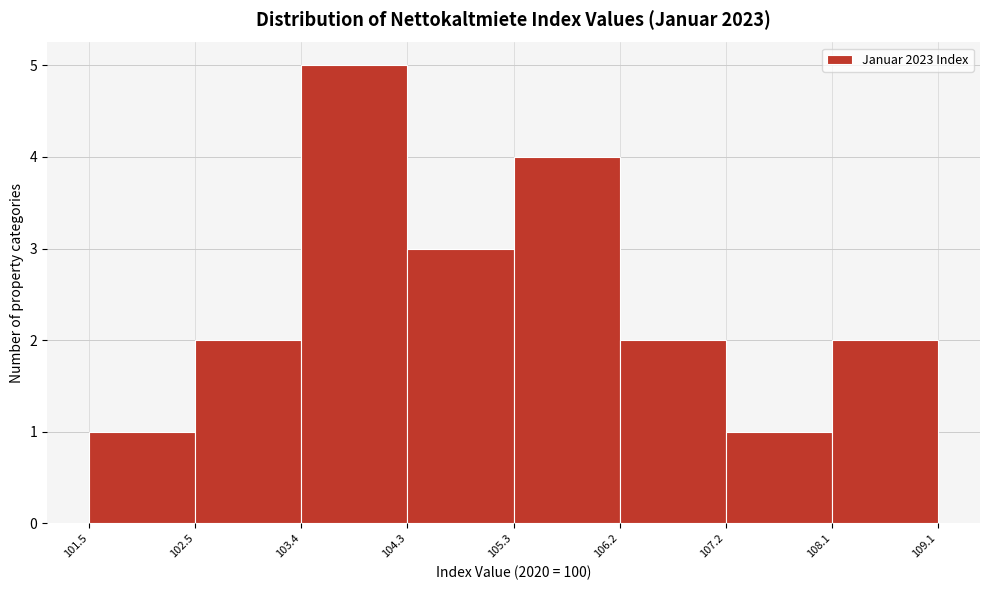

Reading left to right, list every bar in this chart as the range it spans on the x-axis followed by its height. The values are not printed on the chart, so give them approximately, as read against the axis.

101.5 to 102.5: 1
102.5 to 103.4: 2
103.4 to 104.3: 5
104.3 to 105.3: 3
105.3 to 106.2: 4
106.2 to 107.2: 2
107.2 to 108.1: 1
108.1 to 109.1: 2